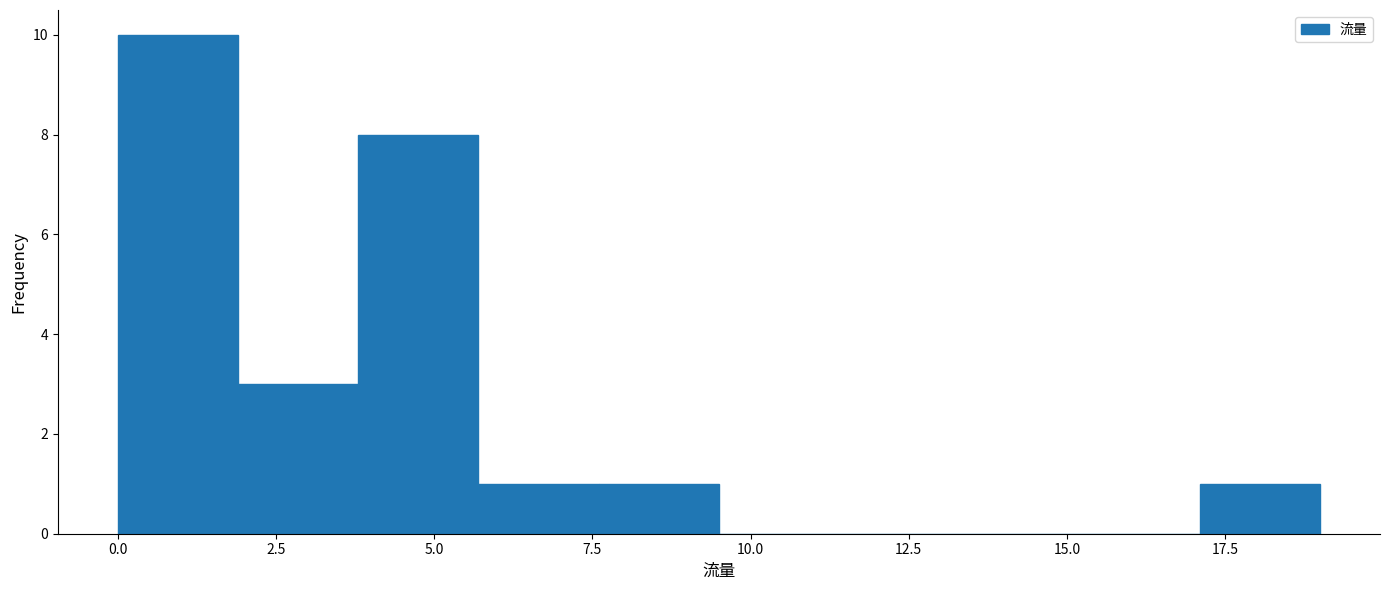

Around what value on the x-axis is the tallest bar? Give the approximate position of its centre, as read against the axis.

1.0